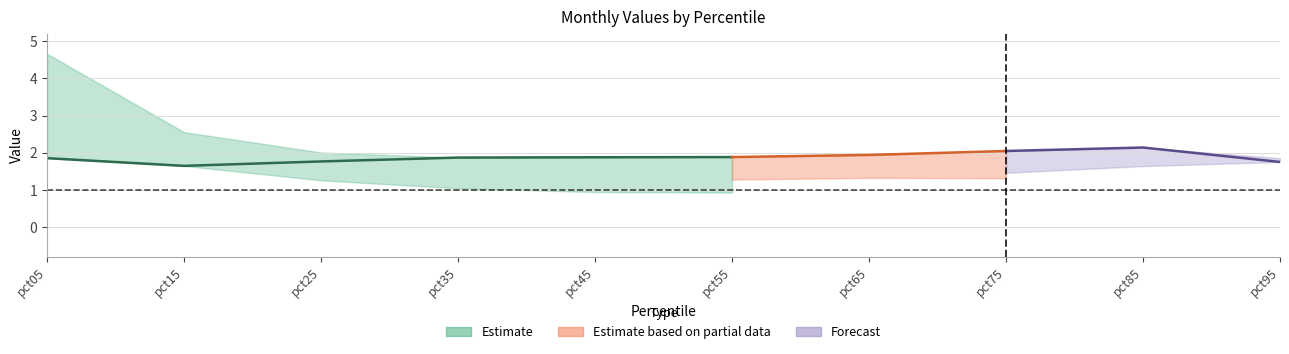

True or false: May has a value of 0.7 at pct75.

False